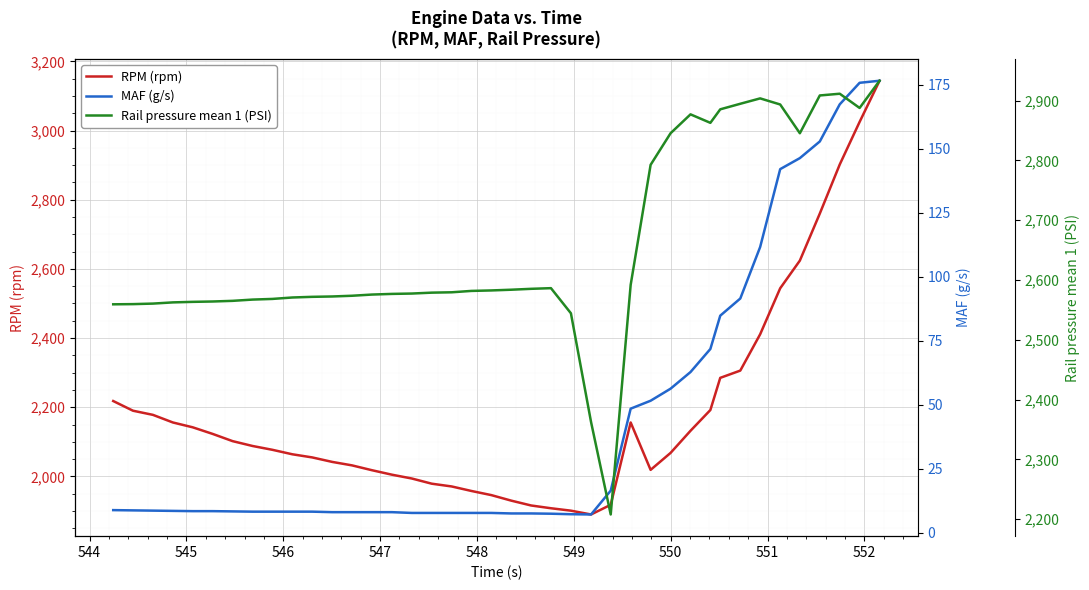

What is the lowest value of the RPM (rpm) series?

1890